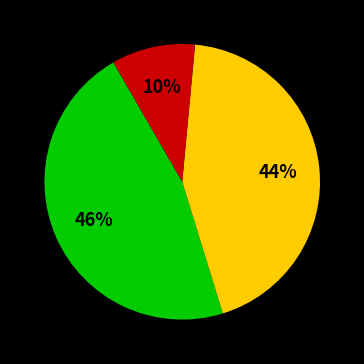

Does any single category account for the majority?

No